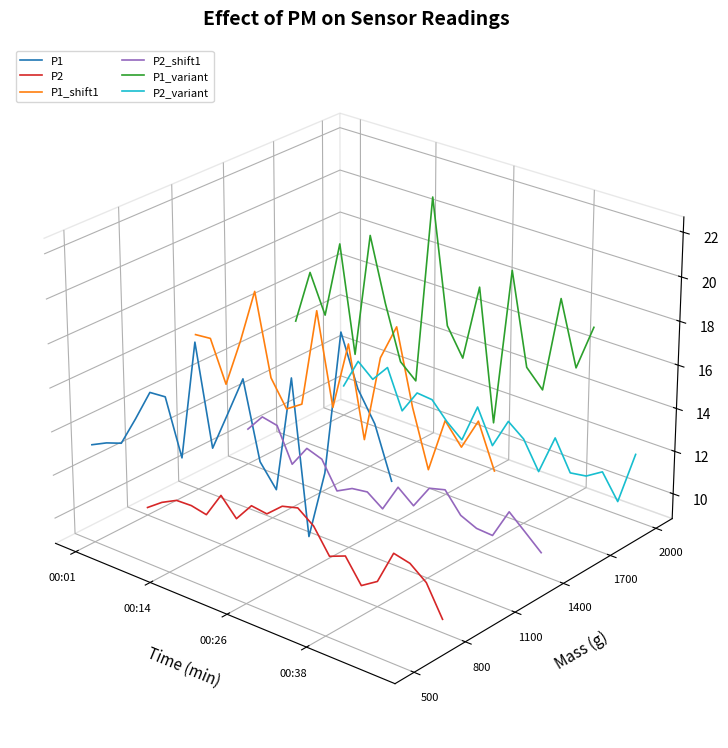

Is the value of P1 at 13 greater than the value of P1_variant at 19?

No